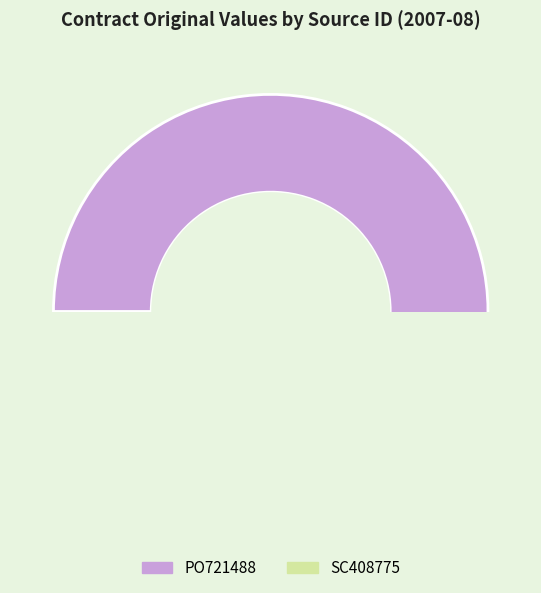

The PO721488 slice represents 66% of the pie. True or false?

False